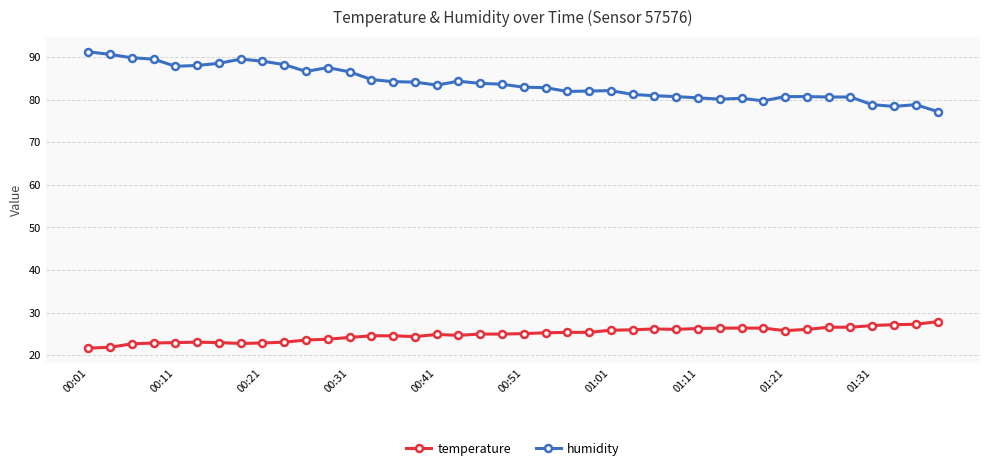

At how many categories does at least one series exceed 32?

40